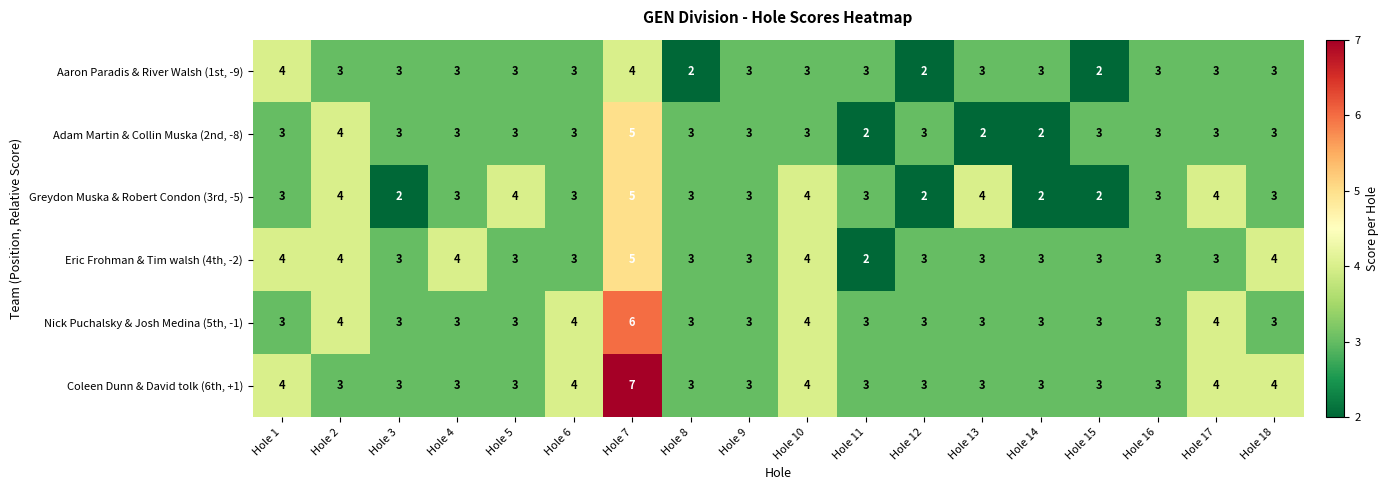

What is the maximum value shown in the chart?

7